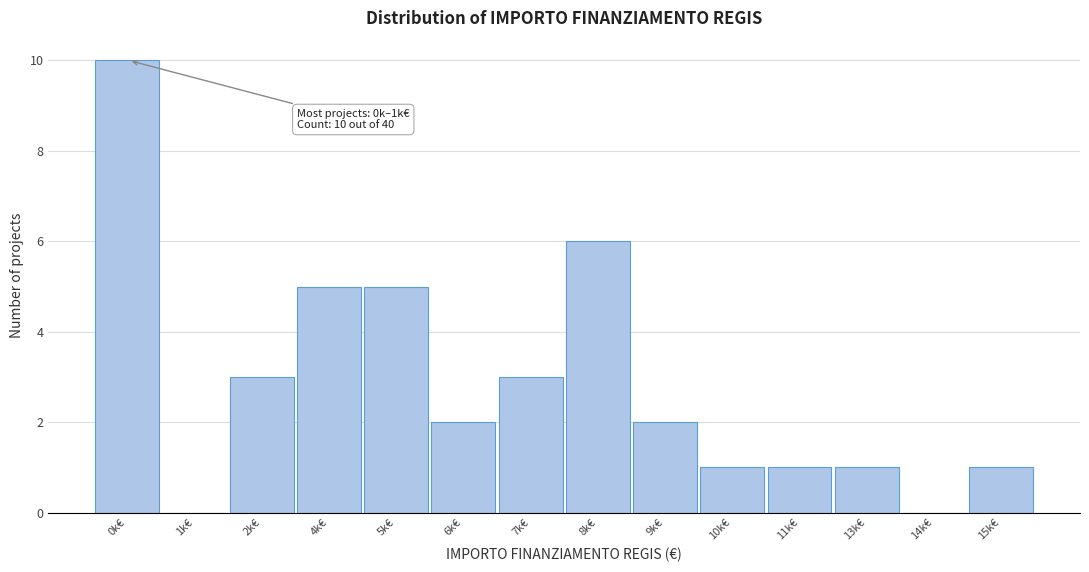

Reading left to right, transcribe all the data shown in this chart.

0k€=10	1k€=0	2k€=3	4k€=5	5k€=5	6k€=2	7k€=3	8k€=6	9k€=2	10k€=1	11k€=1	13k€=1	14k€=0	15k€=1